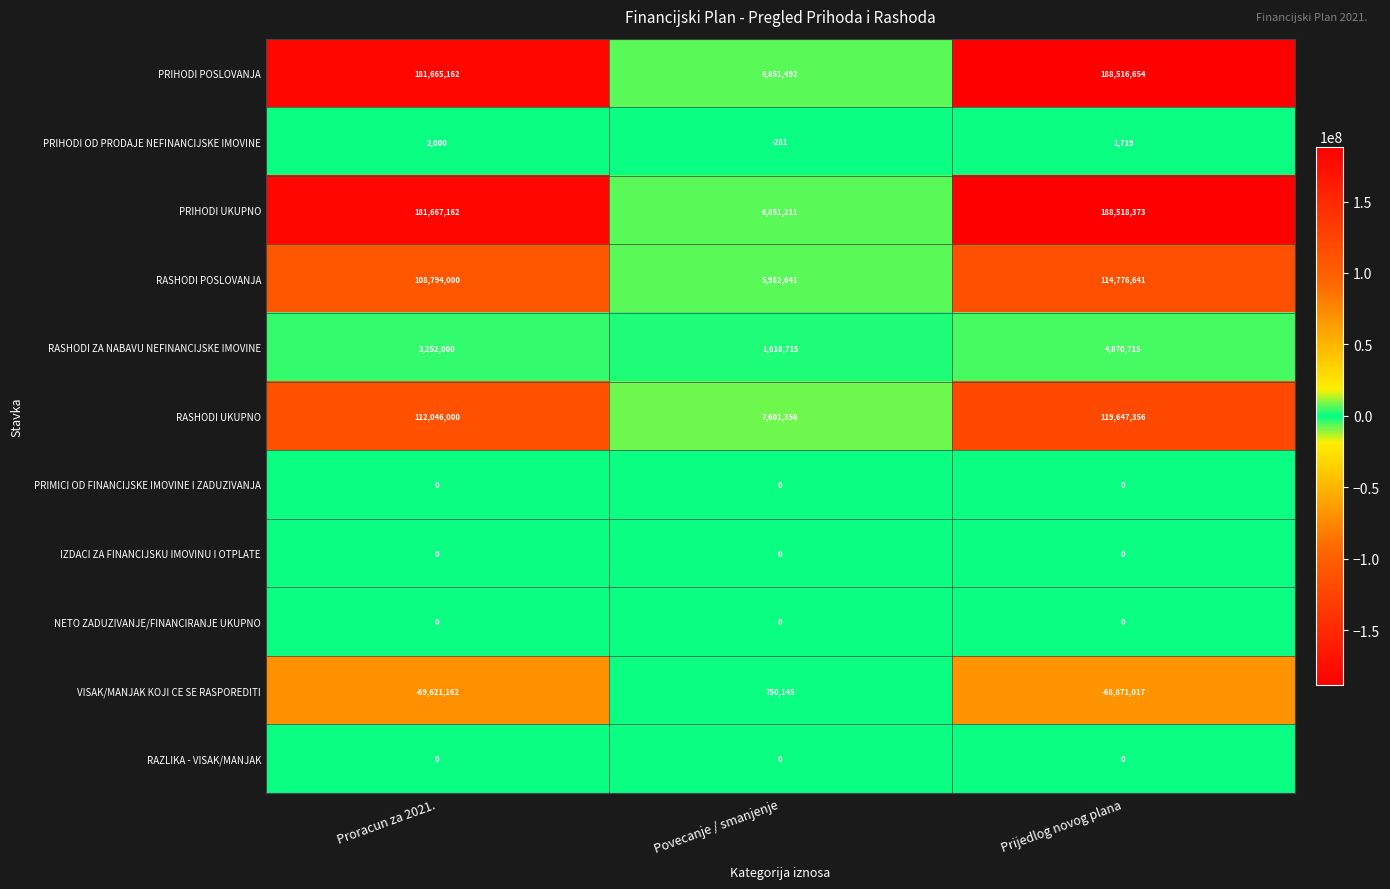

How many categories are shown in the chart?

3